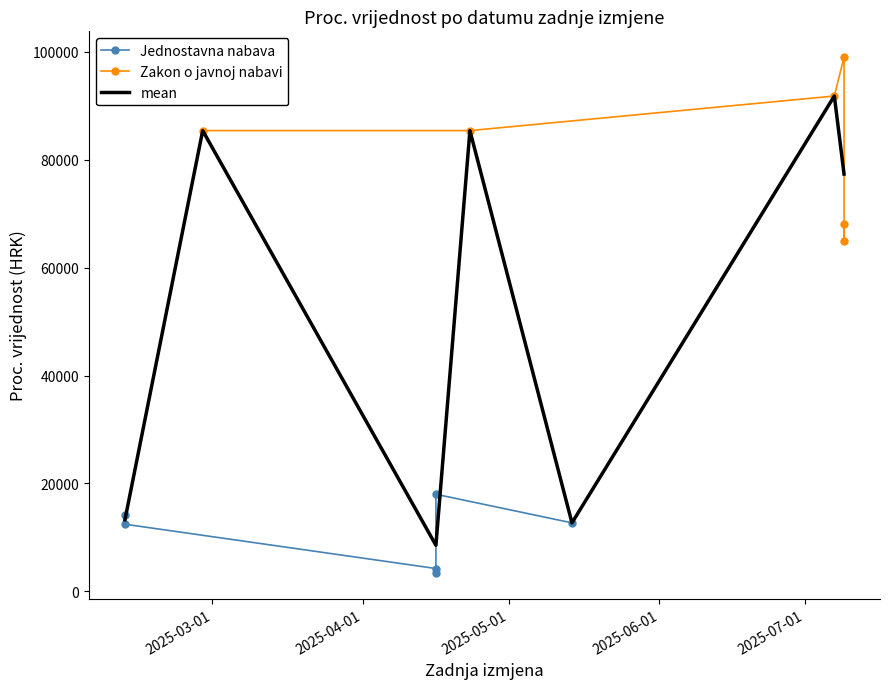

What is the lowest value of the mean series?

8546.7